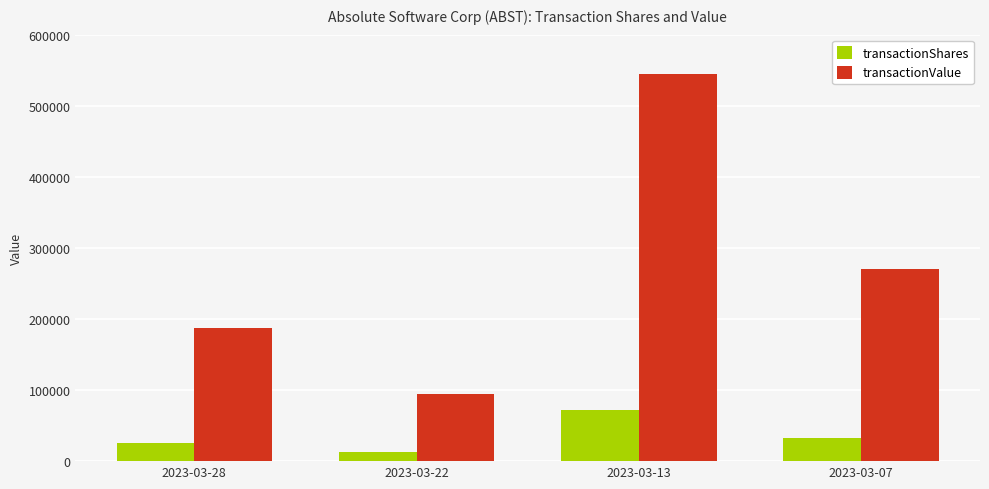

How many groups of bars are there?

4